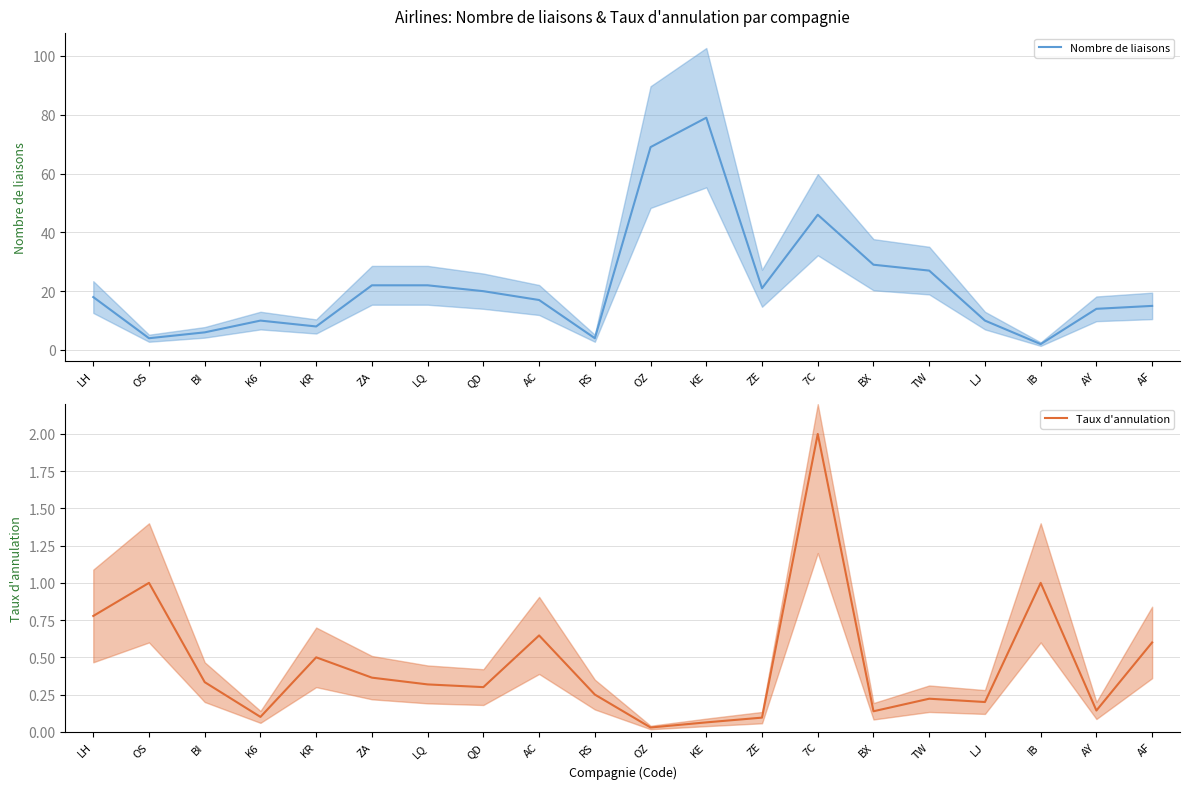

At how many categories does at least one series exceed 64?

2